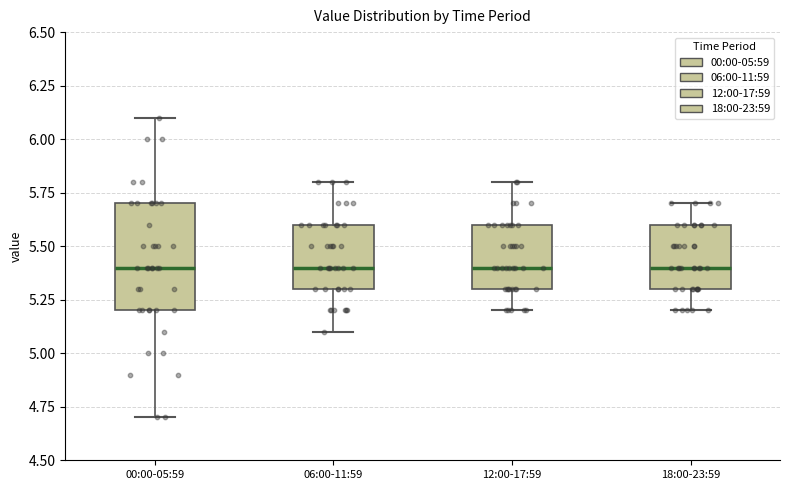

Where is the upper edge of the box for 06:00-11:59 on the y-axis? The values are not printed on the chart, so give them approximately, as read against the axis.

5.6